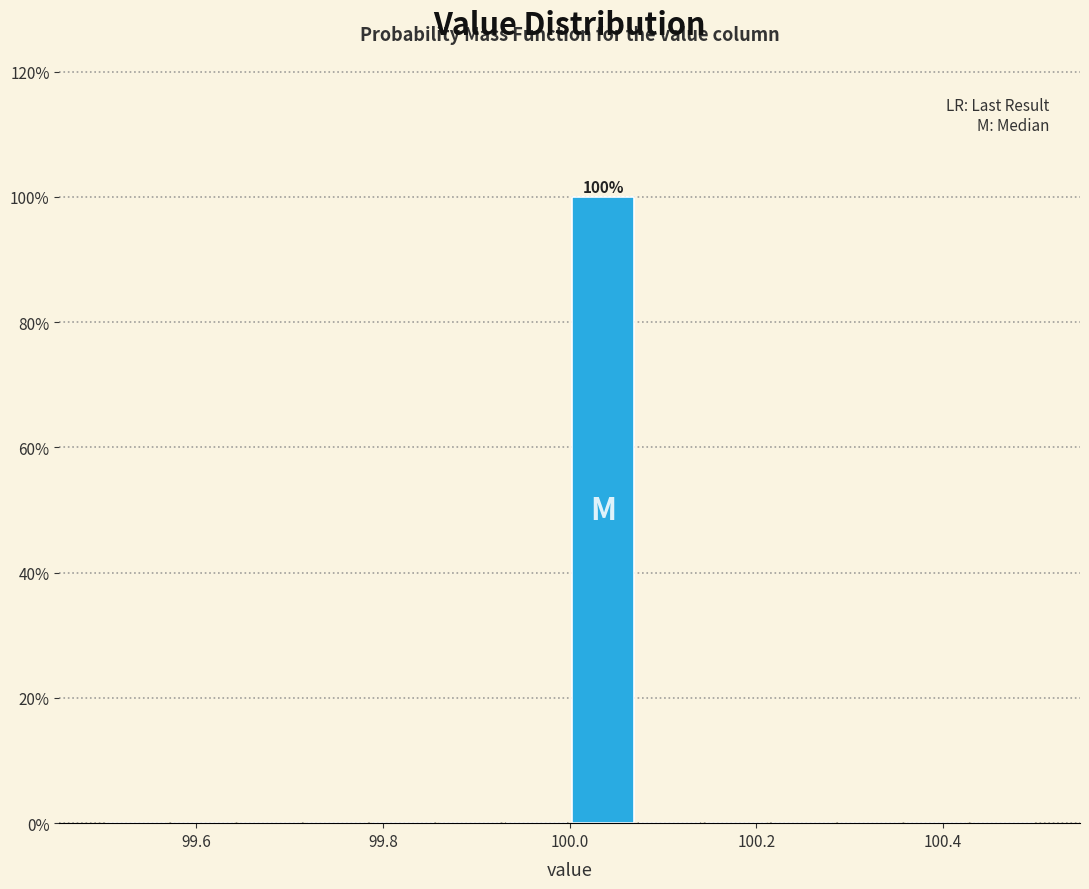

Around what value on the x-axis is the tallest bar? Give the approximate position of its centre, as read against the axis.

100.04